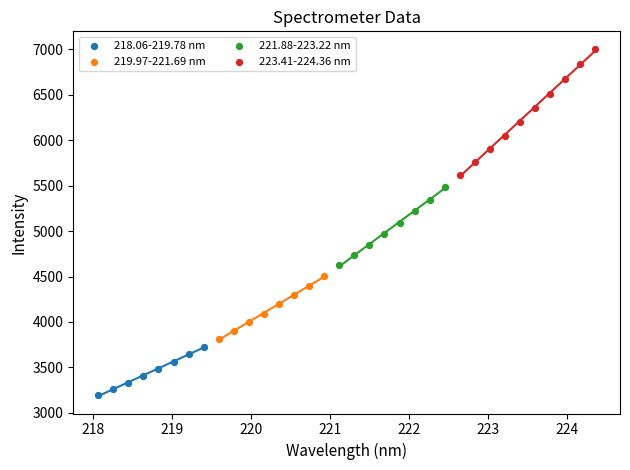

What are all the series names shown in the legend?

218.06-219.78 nm, 219.97-221.69 nm, 221.88-223.22 nm, 223.41-224.36 nm